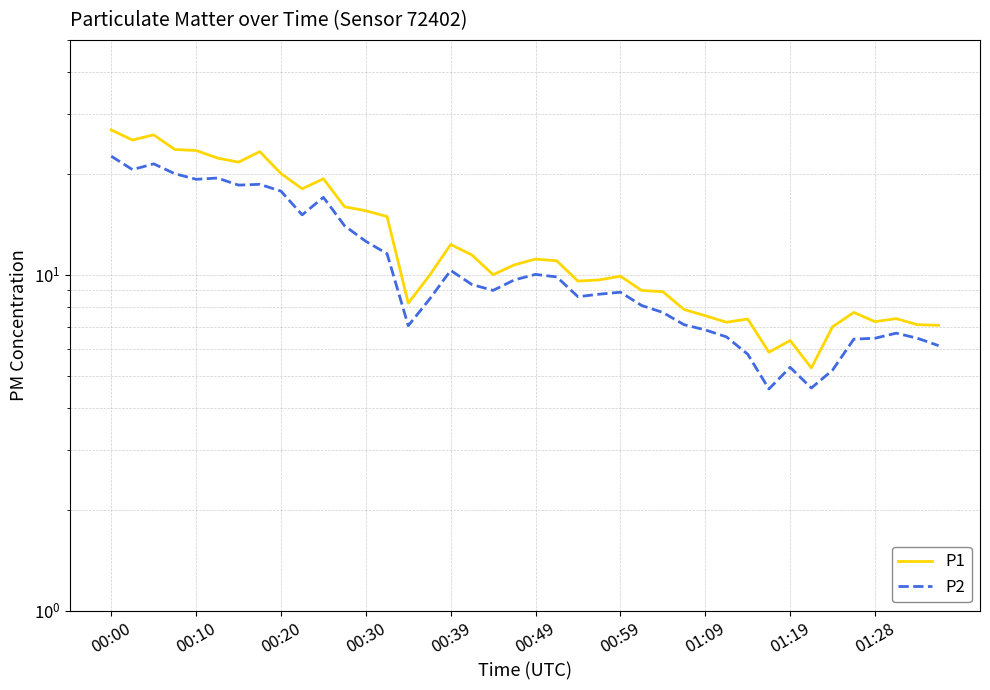

Which category has the highest value in the P1 series?

00:00